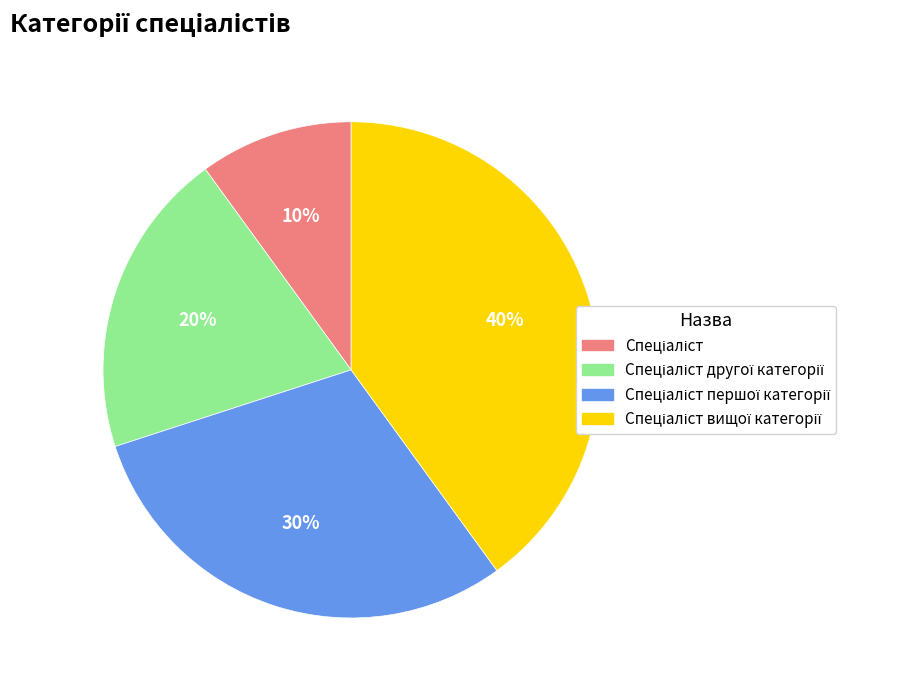

Is there a majority slice in this chart?

No